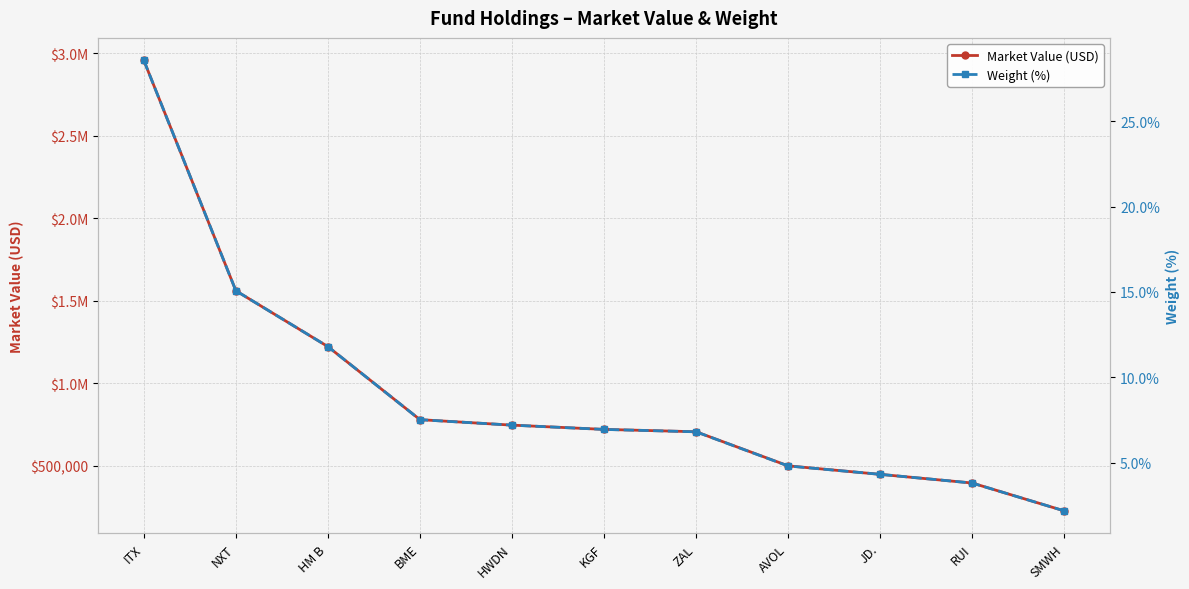

Reading right to left, transcribe all the data shown in this chart.

Market Value (USD): SMWH=225480.0	RUI=394332.5	JD.=446872.6	AVOL=498468.6	ZAL=705143.0	KGF=719534.8	HWDN=745310.2	BME=778555.8	HM B=1221255.4	NXT=1559945.4	ITX=2956587.0
Weight (%): SMWH=2.2	RUI=3.8	JD.=4.3	AVOL=4.8	ZAL=6.8	KGF=7.0	HWDN=7.2	BME=7.5	HM B=11.8	NXT=15.1	ITX=28.6